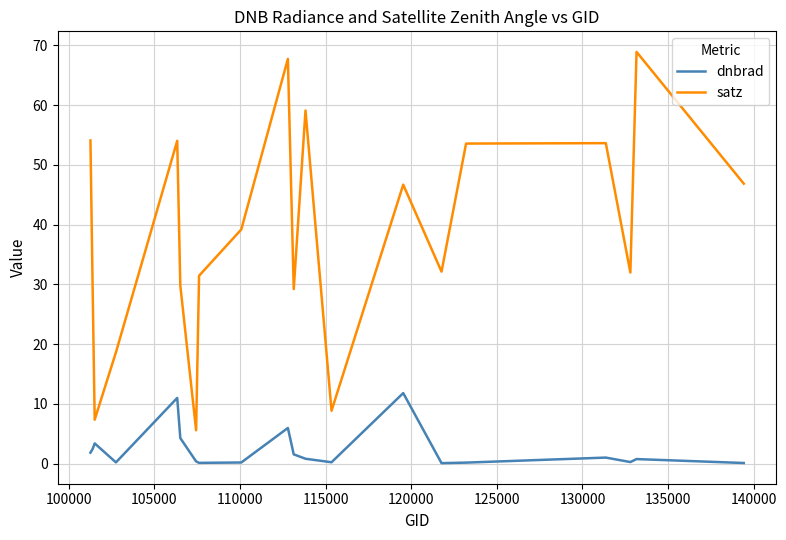

True or false: satz and dnbrad intersect in this chart.

False